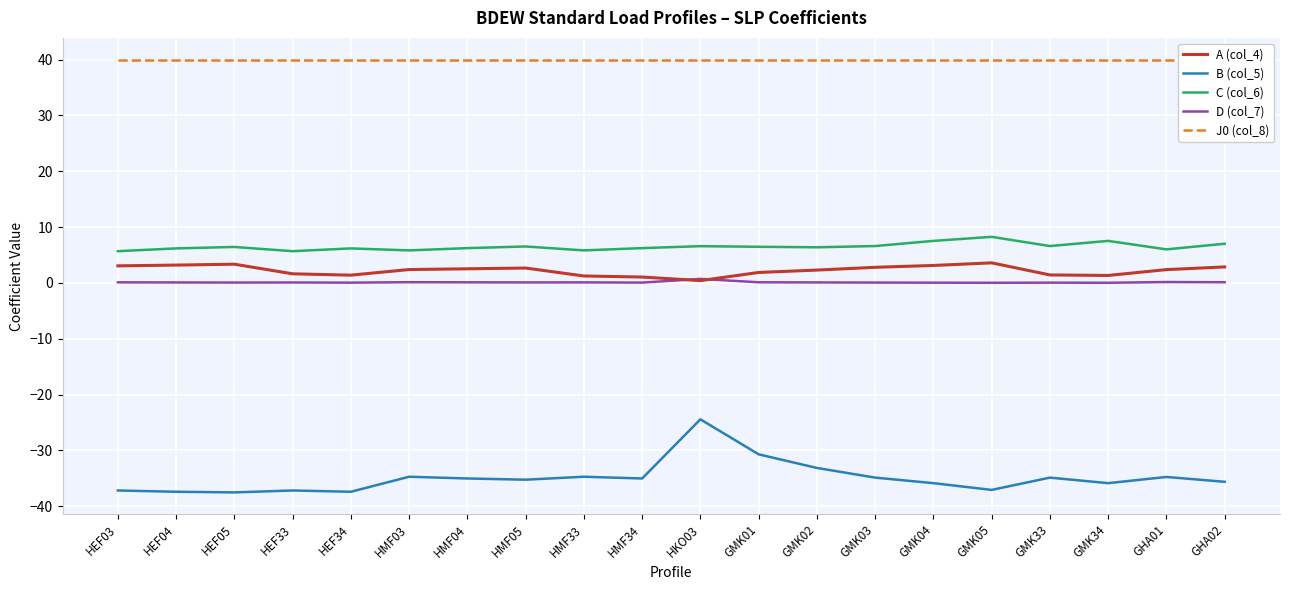

Which series changed the most between HMF04 and GMK02?

B (col_5)